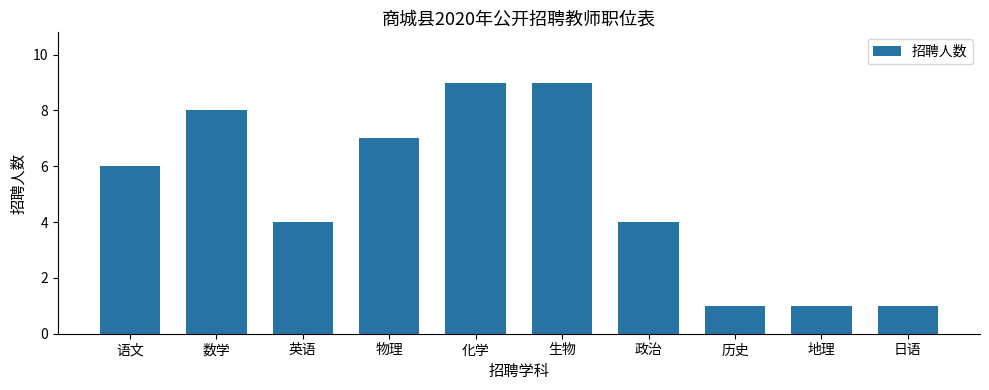

What is the ratio of the value at 日语 to the value at 历史?

1.0